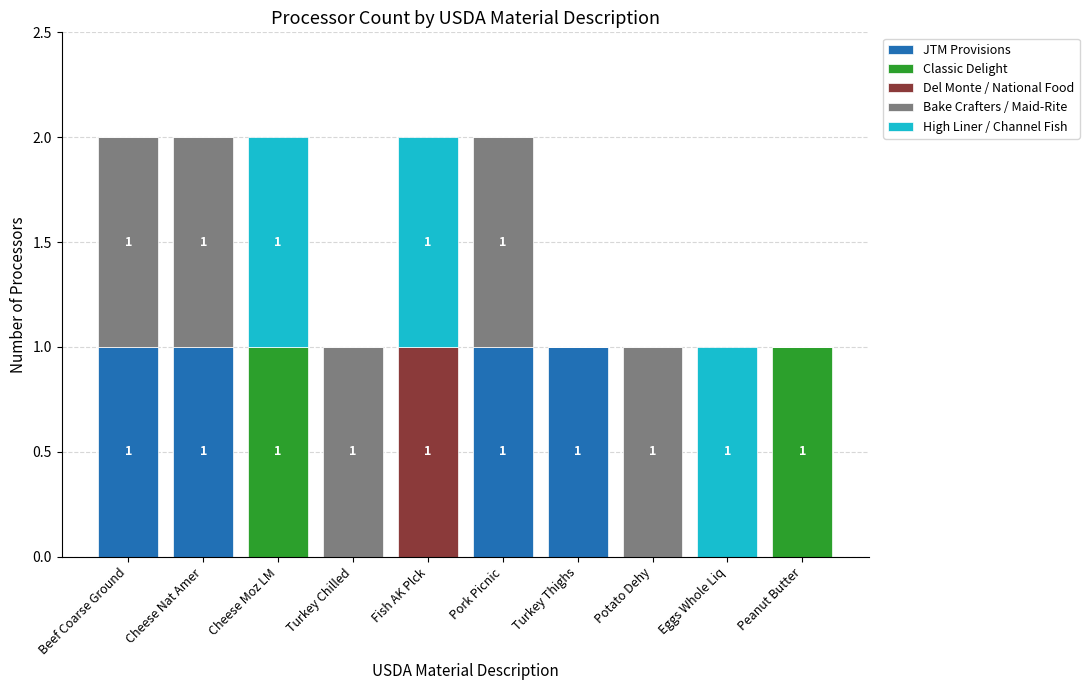

Is it true that JTM Provisions equals 0 at Potato Dehy?

True